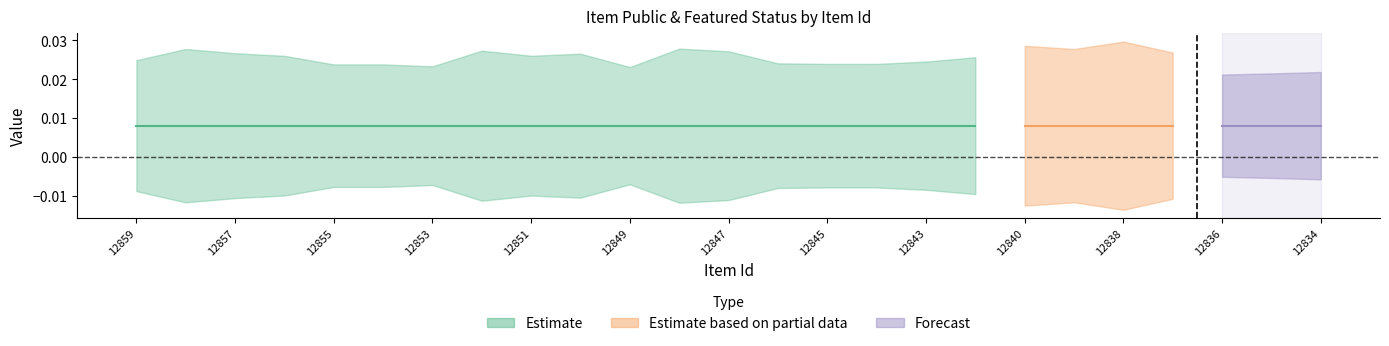

At which category is the sum across all series the highest?

12859